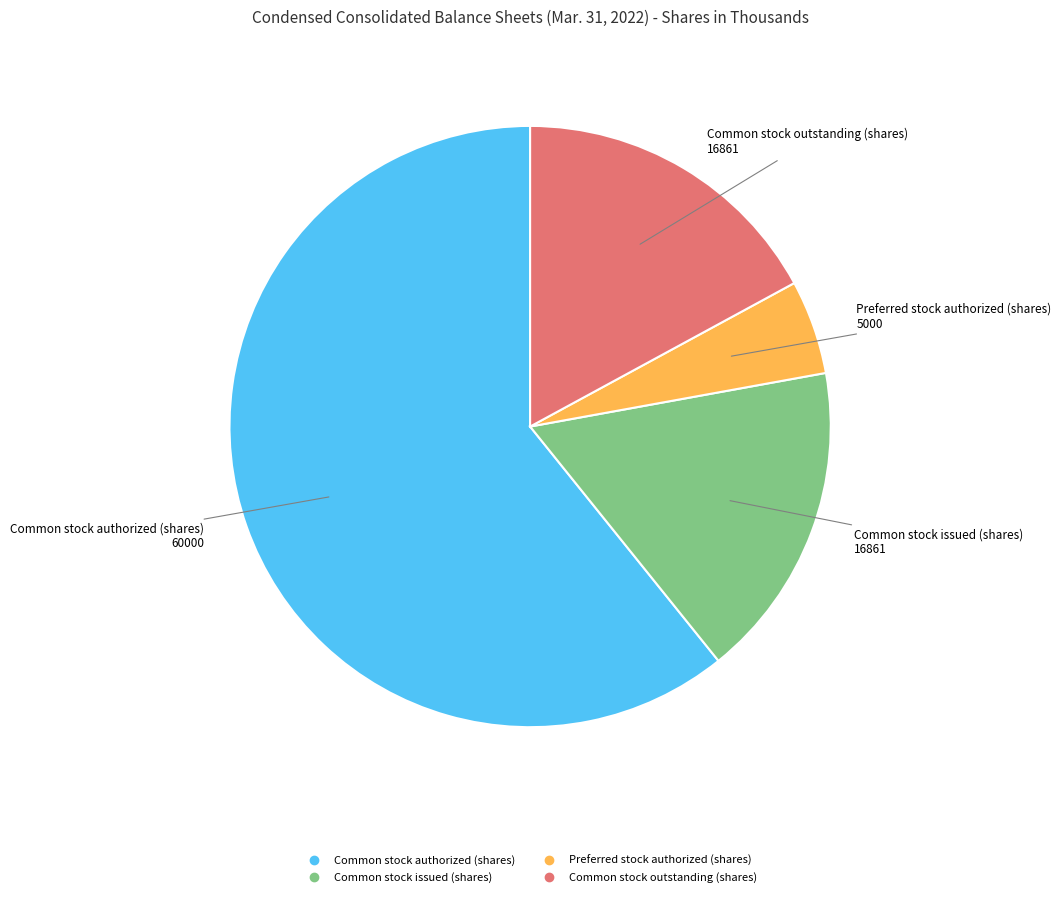

Which category has the biggest portion of the pie?

Common stock authorized (shares)